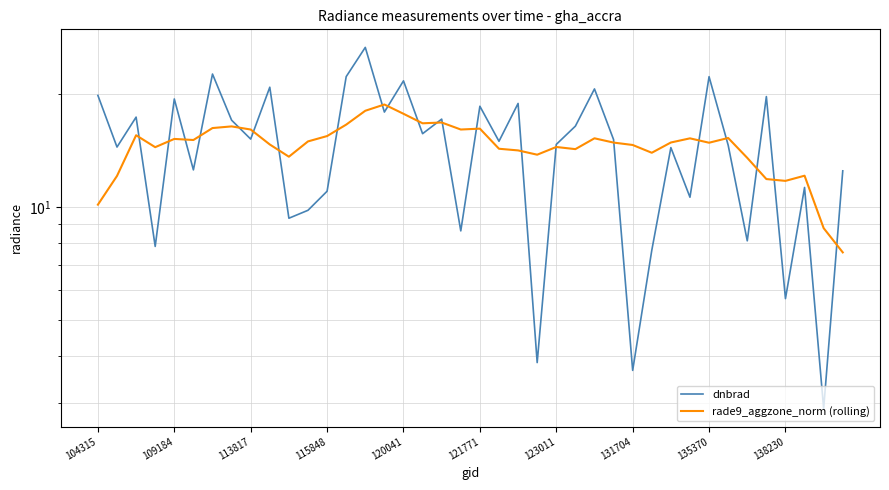

What is the maximum value shown in the chart?

26.7